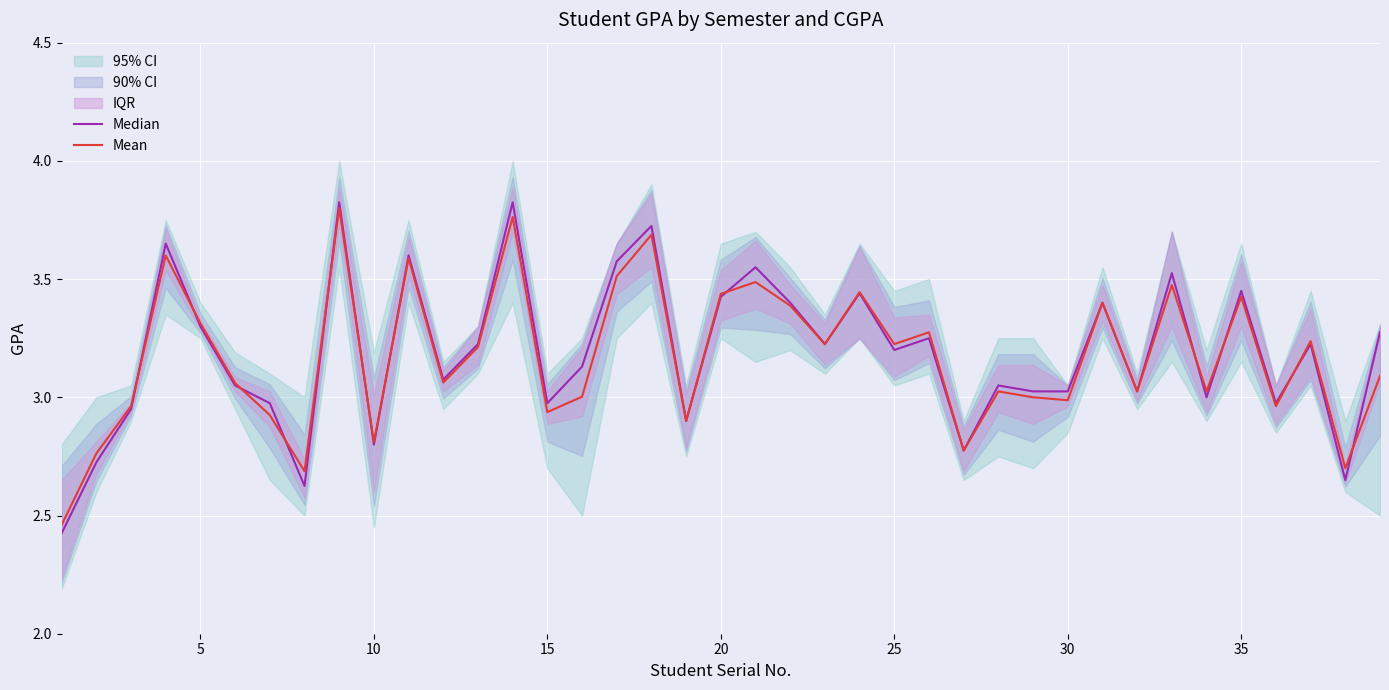

Does the chart display data point markers on the line(s)?

No